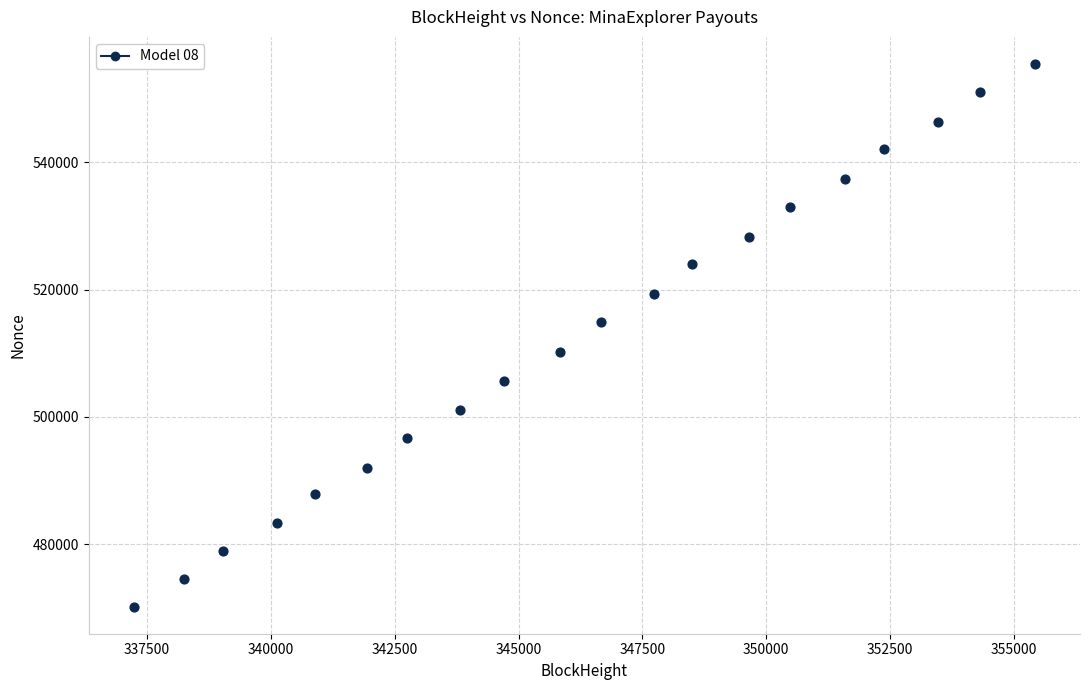

What is the range of X values (max minus min)?

18191